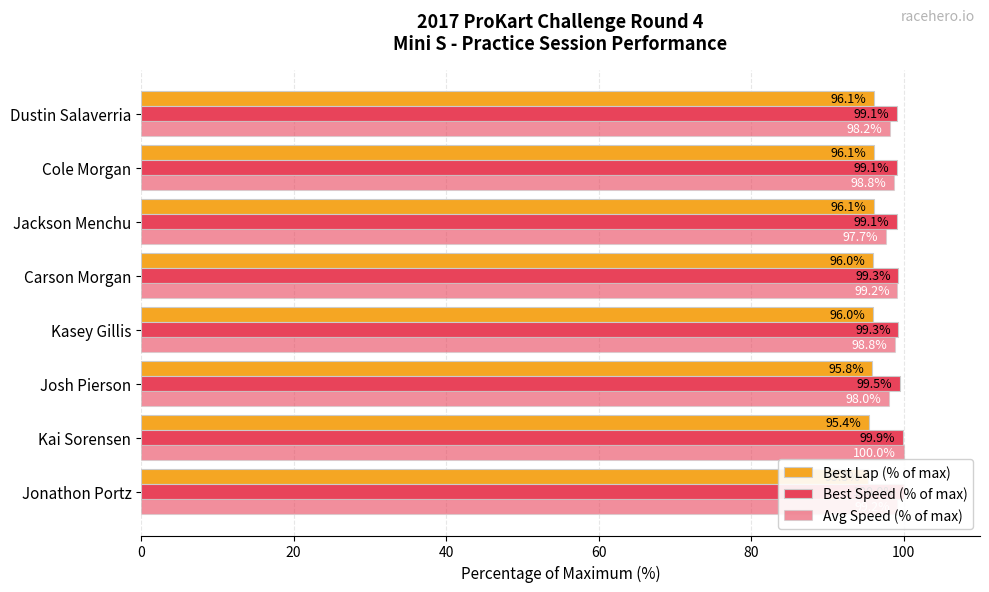

Rank the series by their maximum value, from highest to lowest.

Best Speed (% of max), Avg Speed (% of max), Best Lap (% of max)